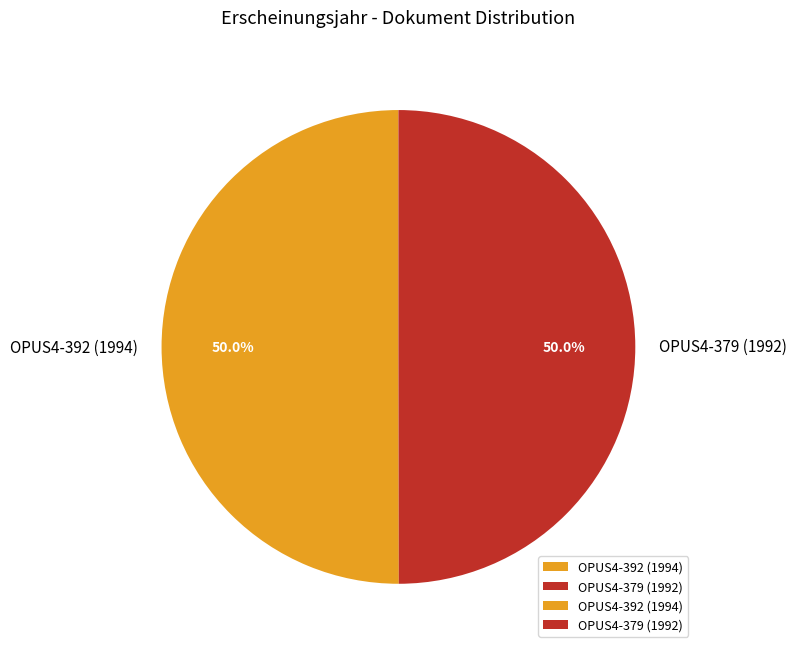

Combined, do OPUS4-392 (1994) and OPUS4-379 (1992) account for over 50%?

Yes